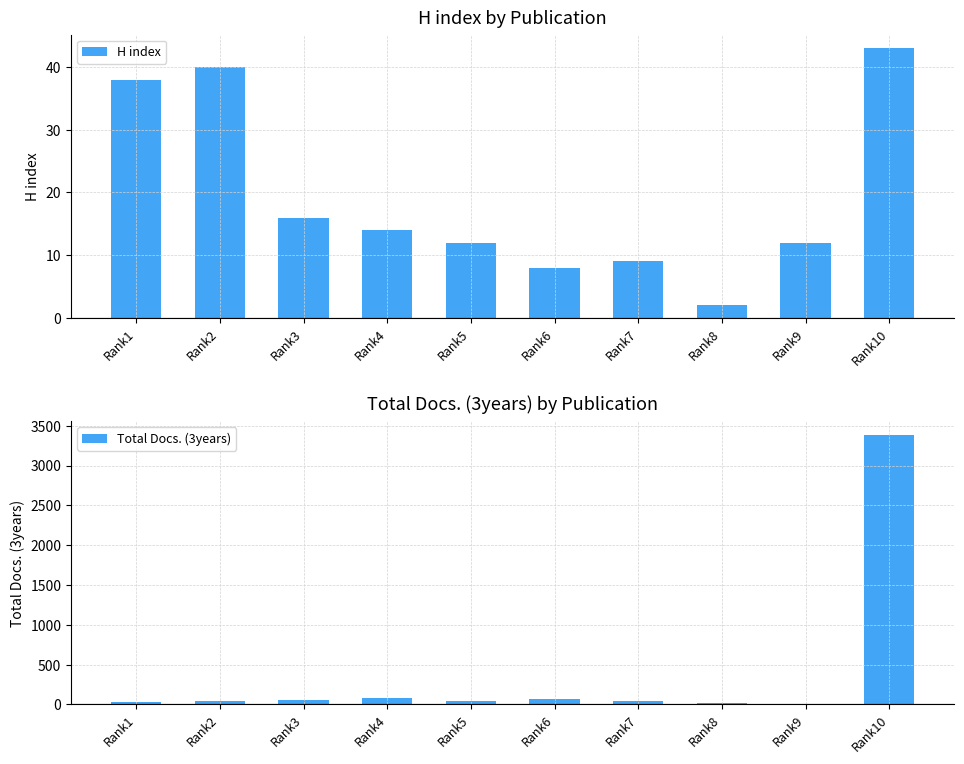

What is the difference between the Total Docs. (3years) values at Rank9 and Rank7?

47